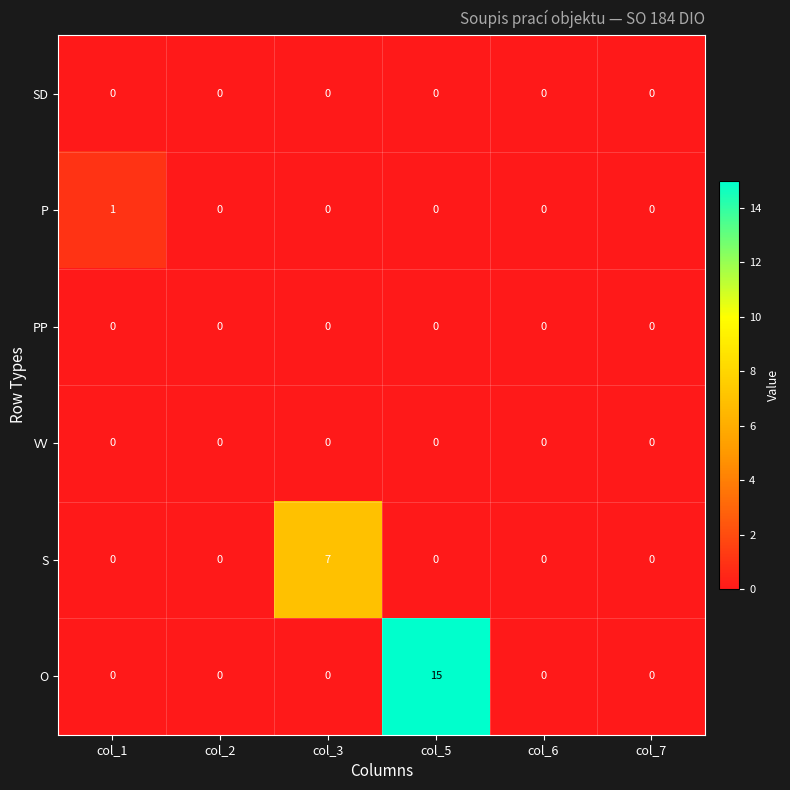

At how many categories does at least one series exceed 11?

1